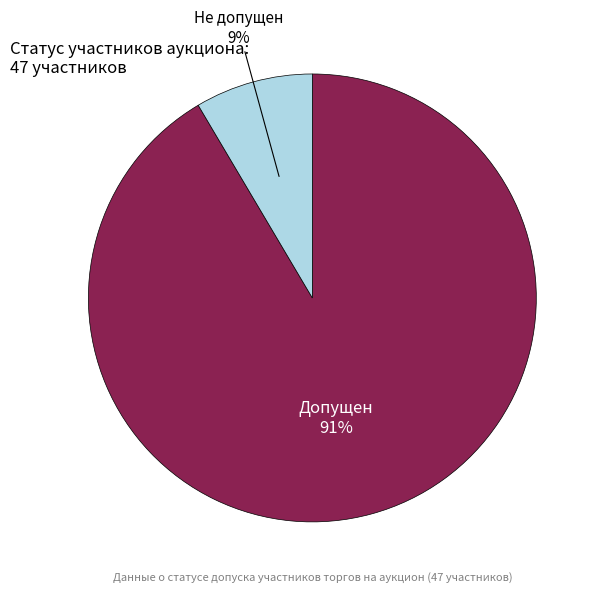

To the nearest percent, what is the average slice percentage?

50%